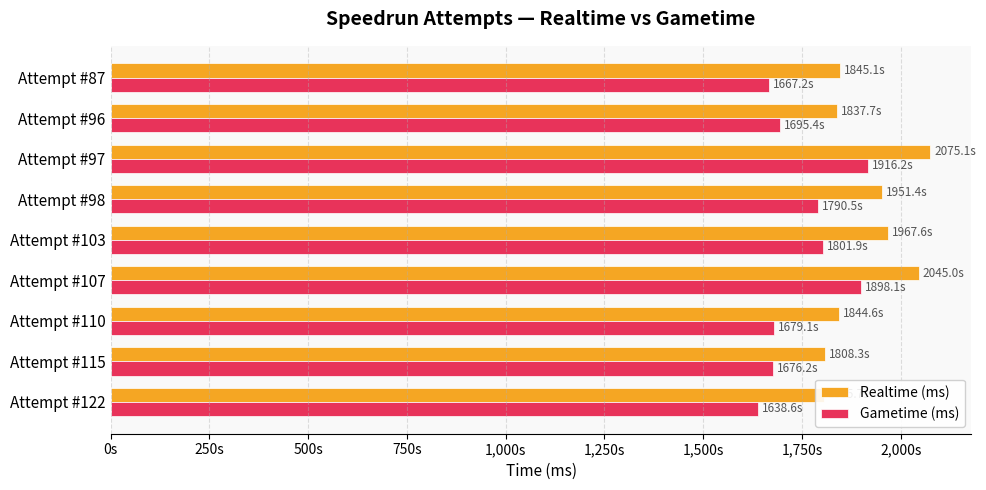

What is the smallest value displayed?

1638583